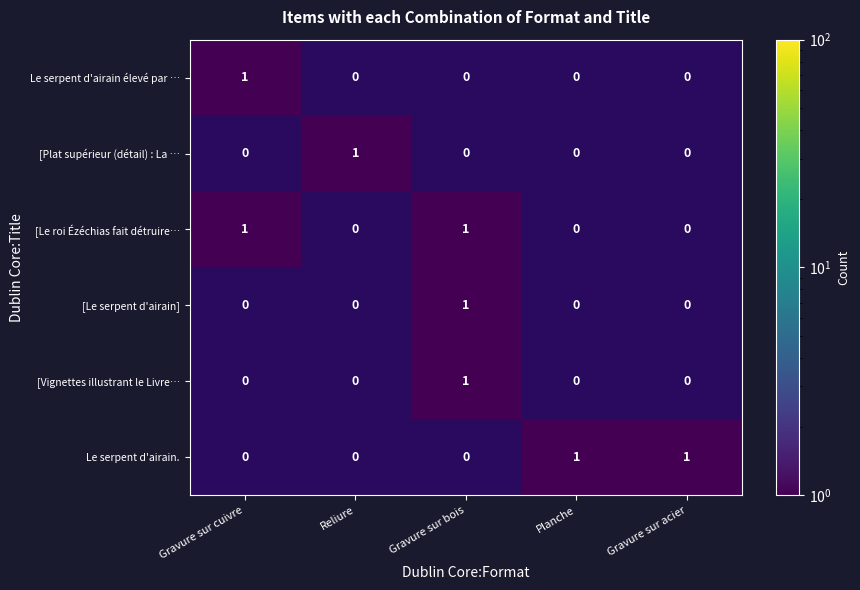

Which category has the lowest value across all series?

Reliure